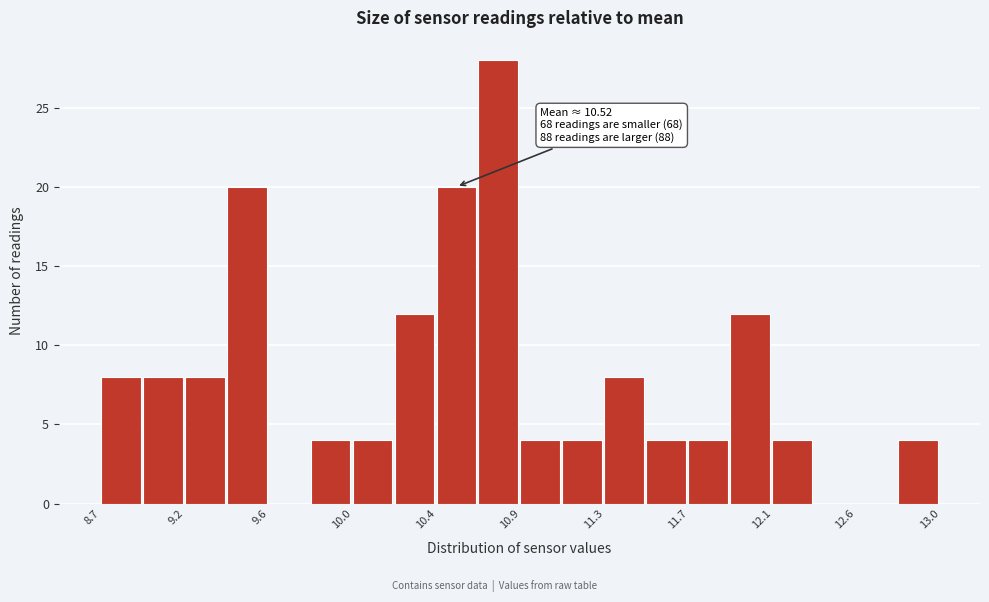

Which range on the x-axis has the tallest bar?

10.65 to 10.85